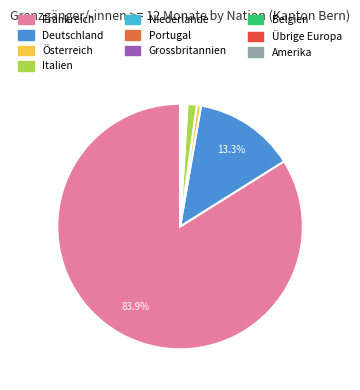

Which category accounts for the majority?

Frankreich